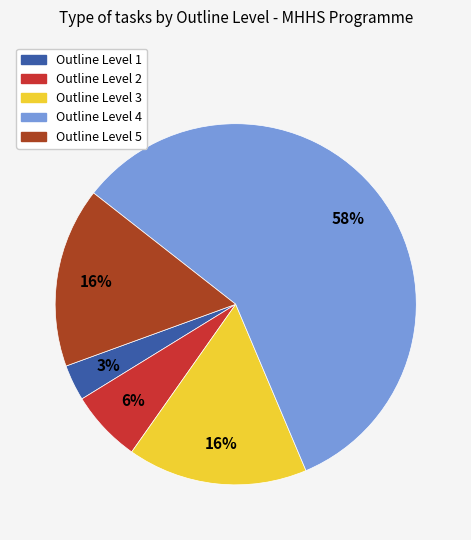

Which has a higher value, Outline Level 1 or Outline Level 4?

Outline Level 4